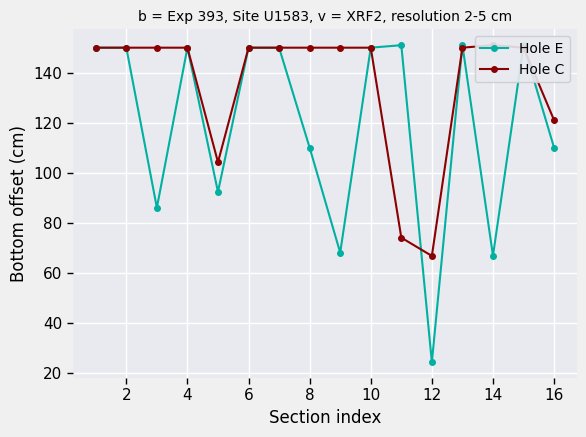

Is the value of Hole E at 10 greater than the value of Hole C at 2?

No